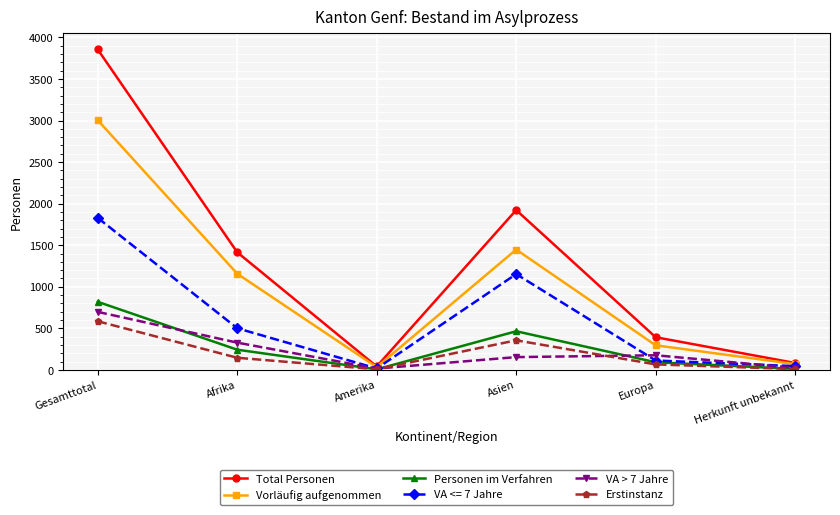

The value of Personen im Verfahren at Afrika is 72. True or false?

False